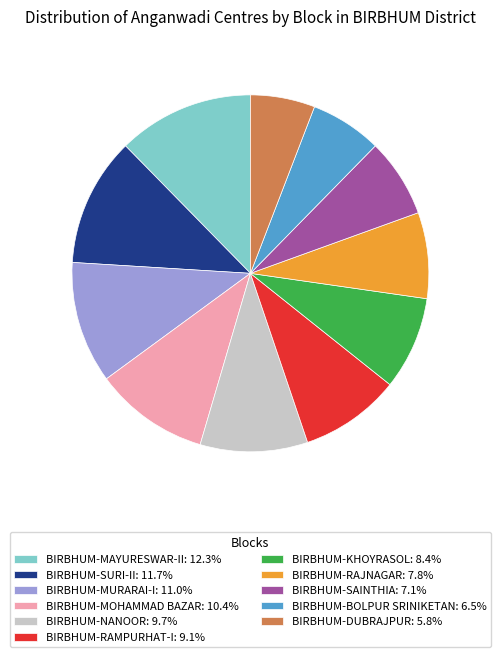

What is the ratio of the value at BIRBHUM-MAYURESWAR-II: 12.3% to the value at BIRBHUM-KHOYRASOL: 8.4%?

1.5